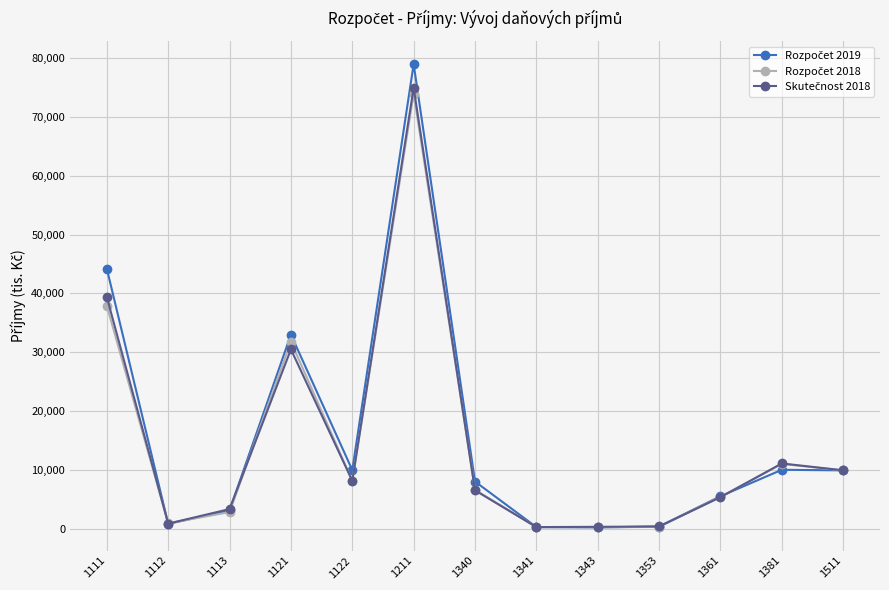

At which category is the sum across all series the highest?

1211